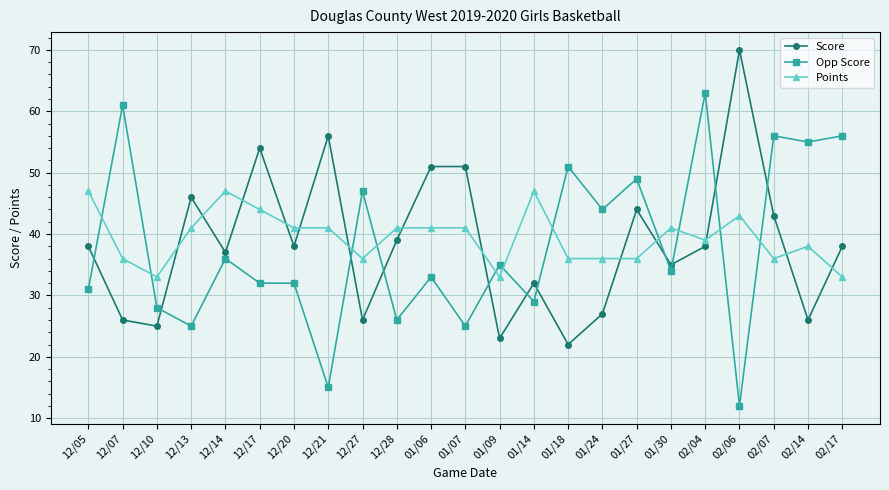

Is the value of Points at 01/06 greater than the value of Opp Score at 01/18?

No